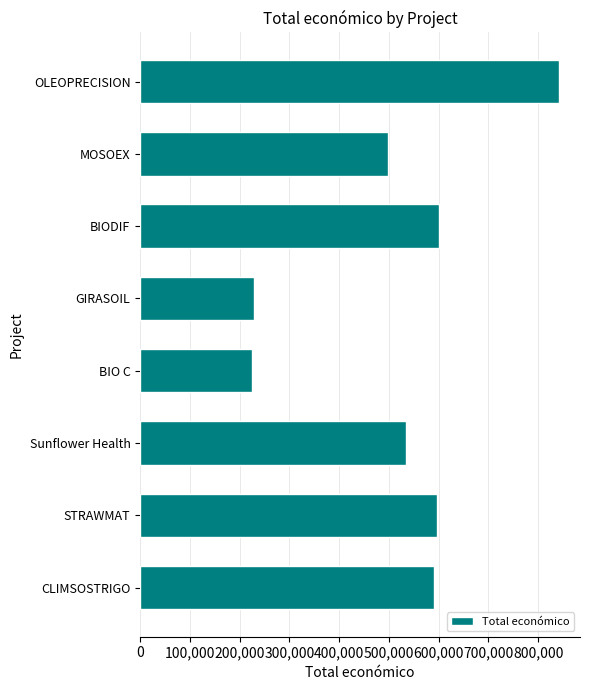

Read the value at OLEOPRECISION.

842014